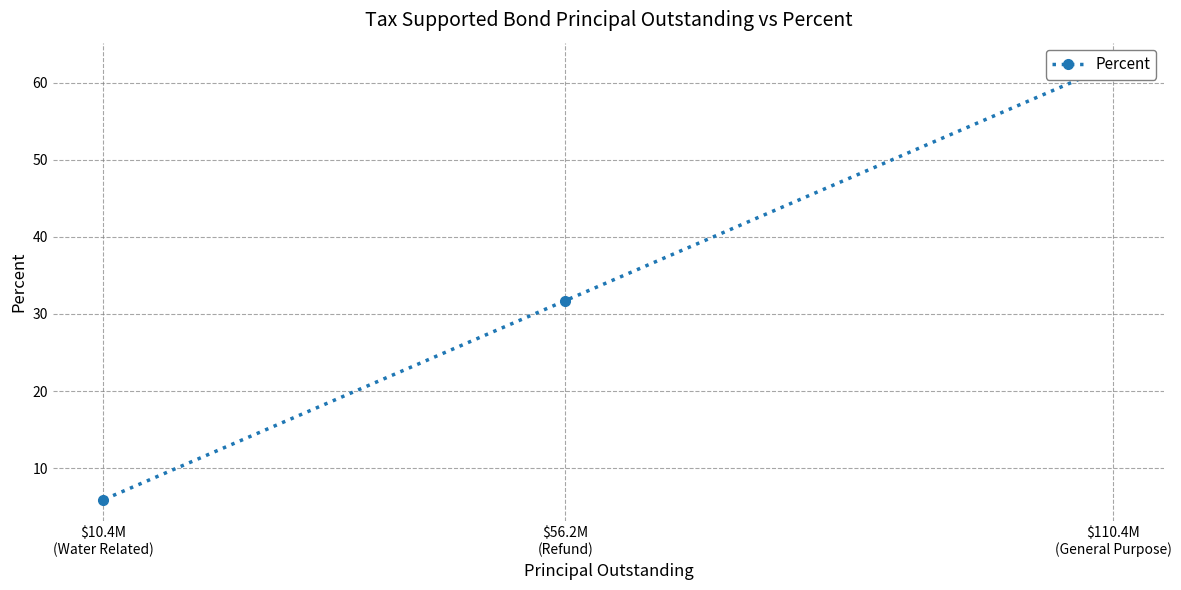

What is the average value?

33.3